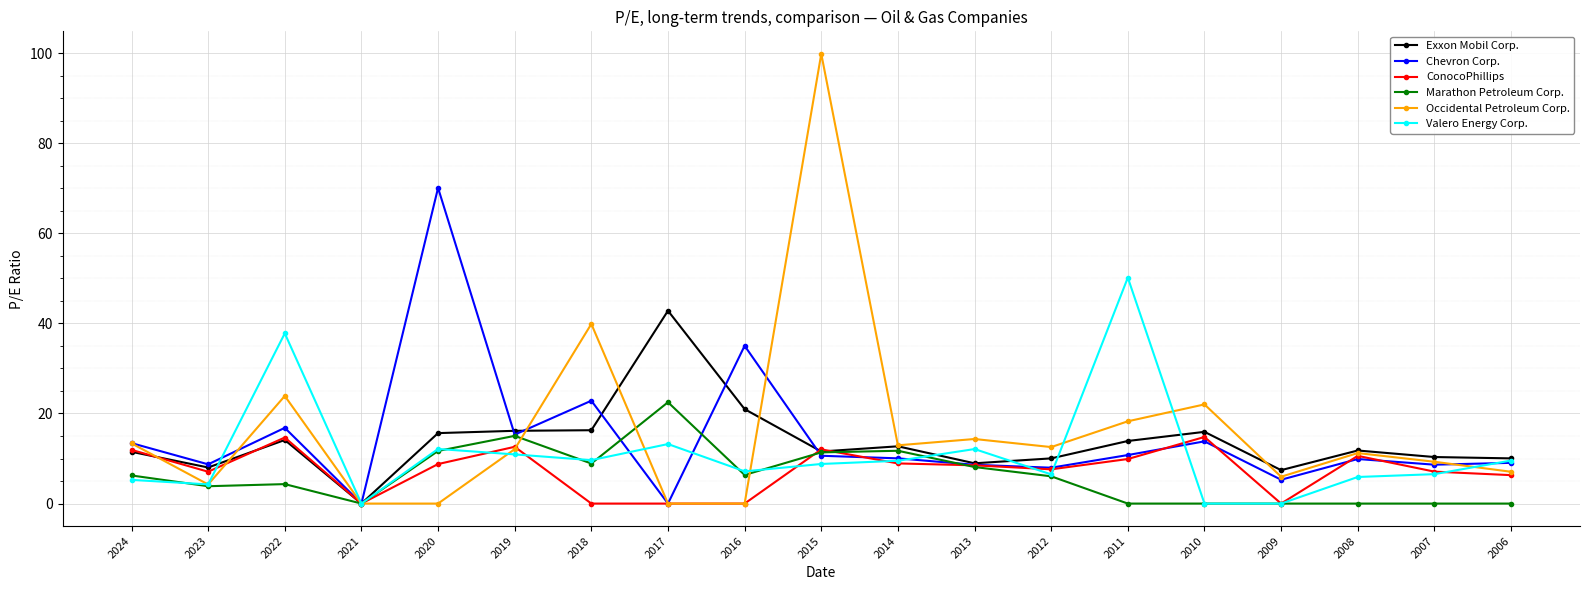

Rank the series by their maximum value, from lowest to highest.

ConocoPhillips, Marathon Petroleum Corp., Exxon Mobil Corp., Valero Energy Corp., Chevron Corp., Occidental Petroleum Corp.